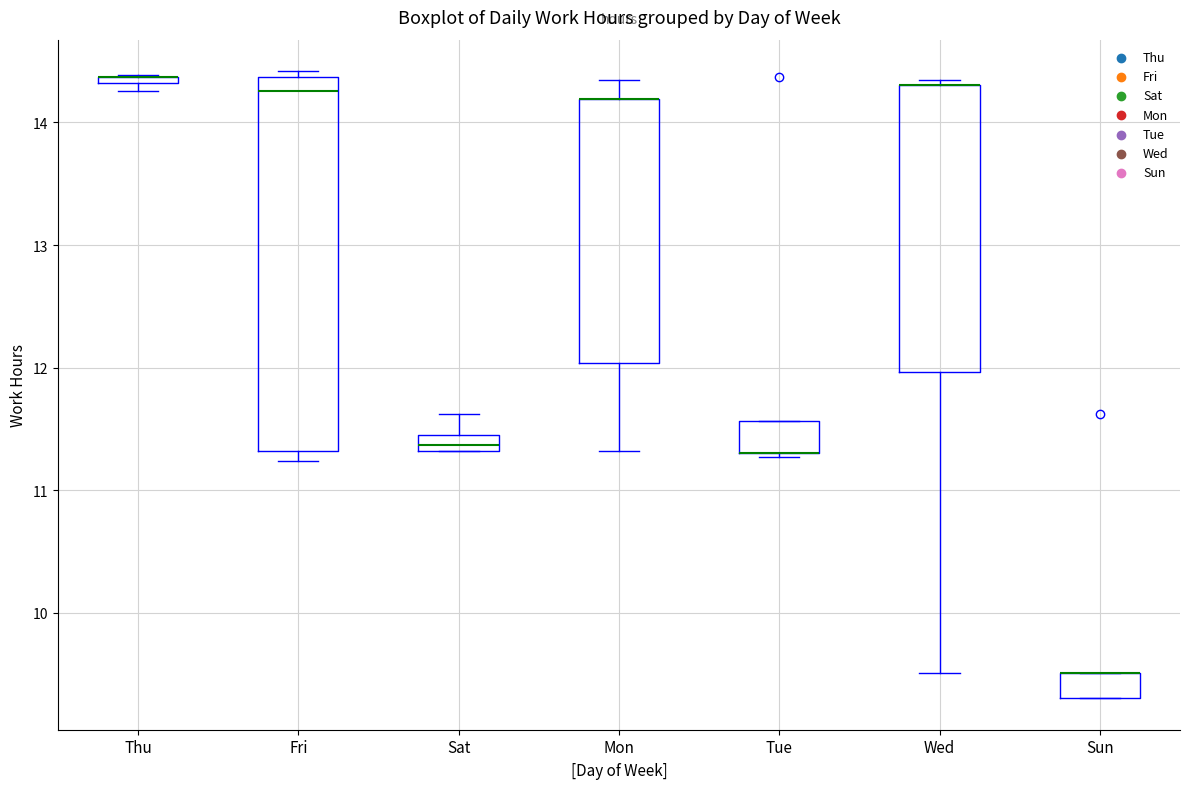

Where does the lower whisker of the box for Wed end on the y-axis? The values are not printed on the chart, so give them approximately, as read against the axis.

9.5